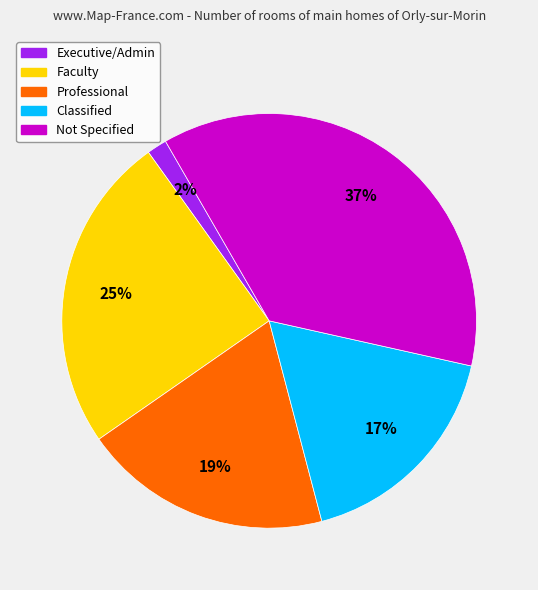

To the nearest percent, what portion does Professional represent?

19%